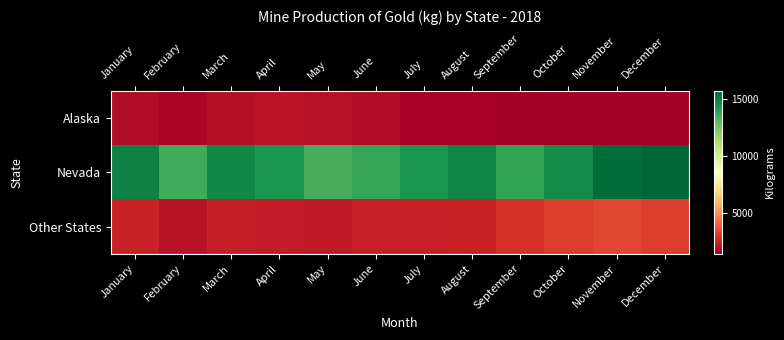

At which category is the sum across all series the highest?

December